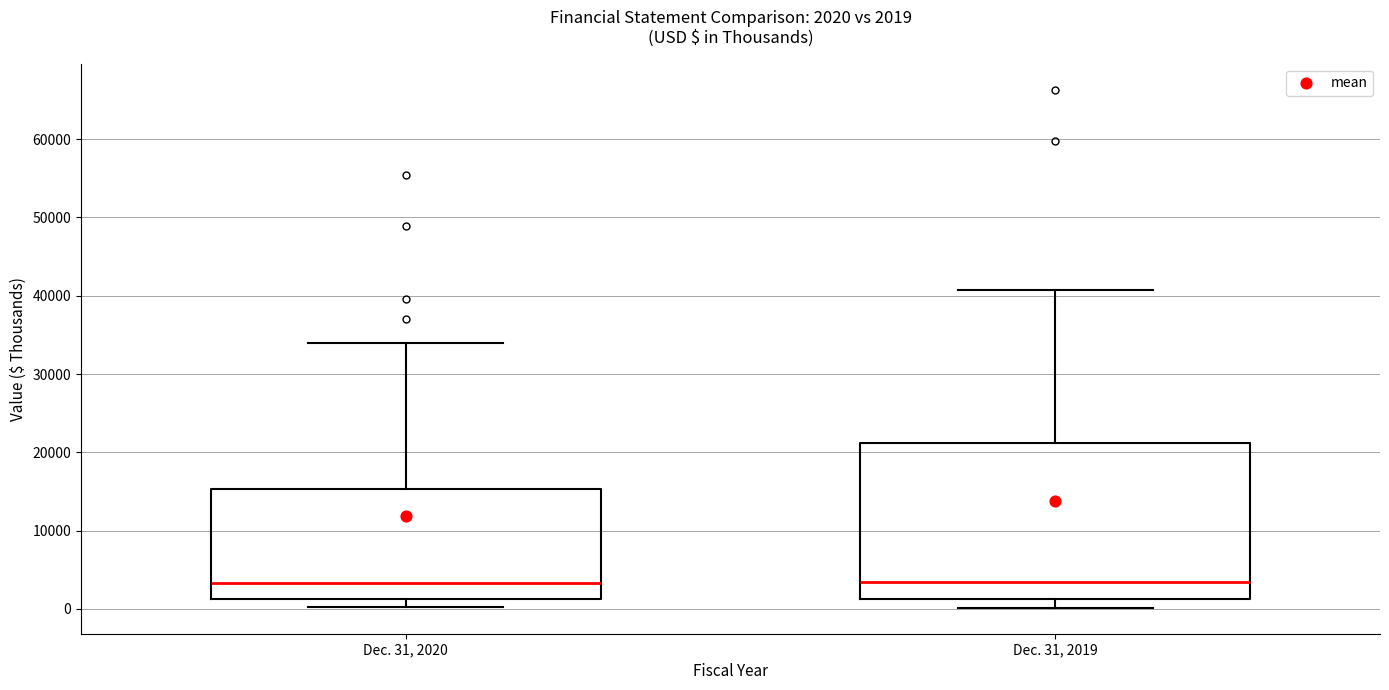

Comparing the boxes themselves (not the whiskers), which one is the tallest?

Dec. 31, 2019